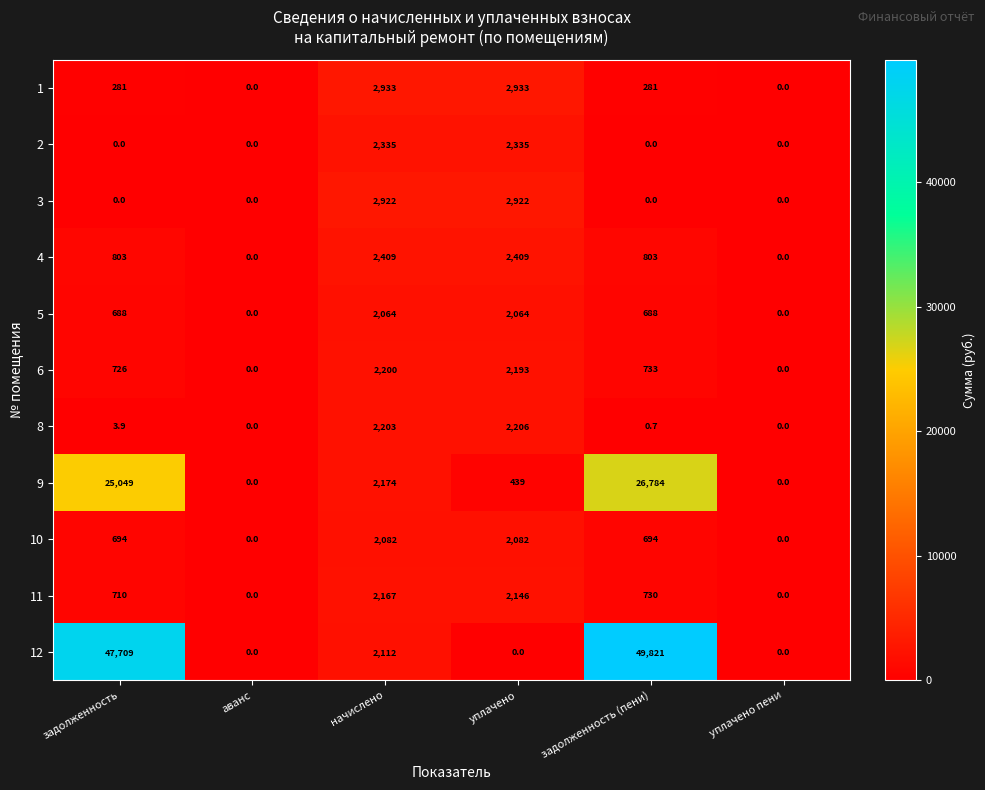

What value does the 5 series have at задолженность (пени)?

688.0